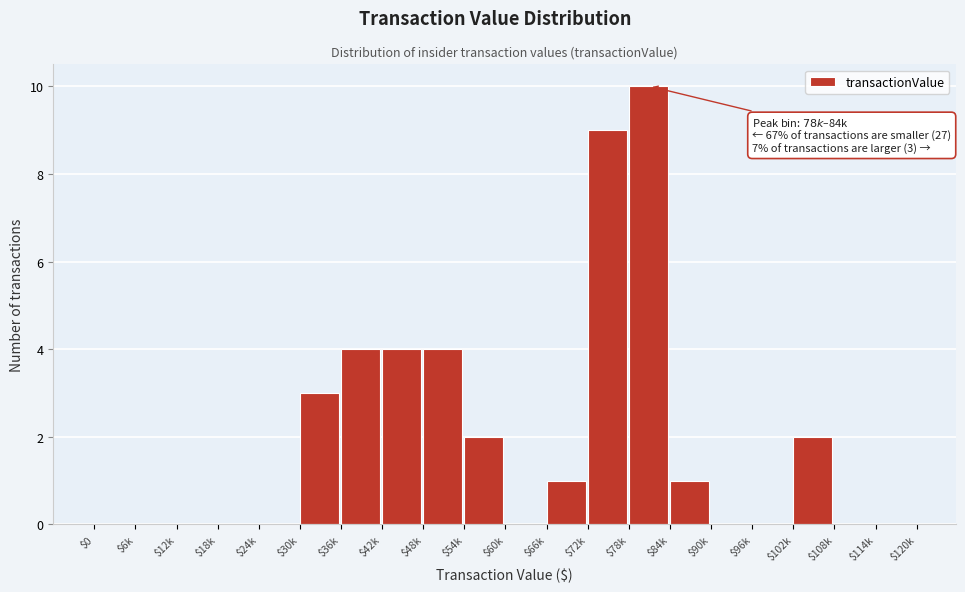

The chart shows a value of 2 at $102k. True or false?

True